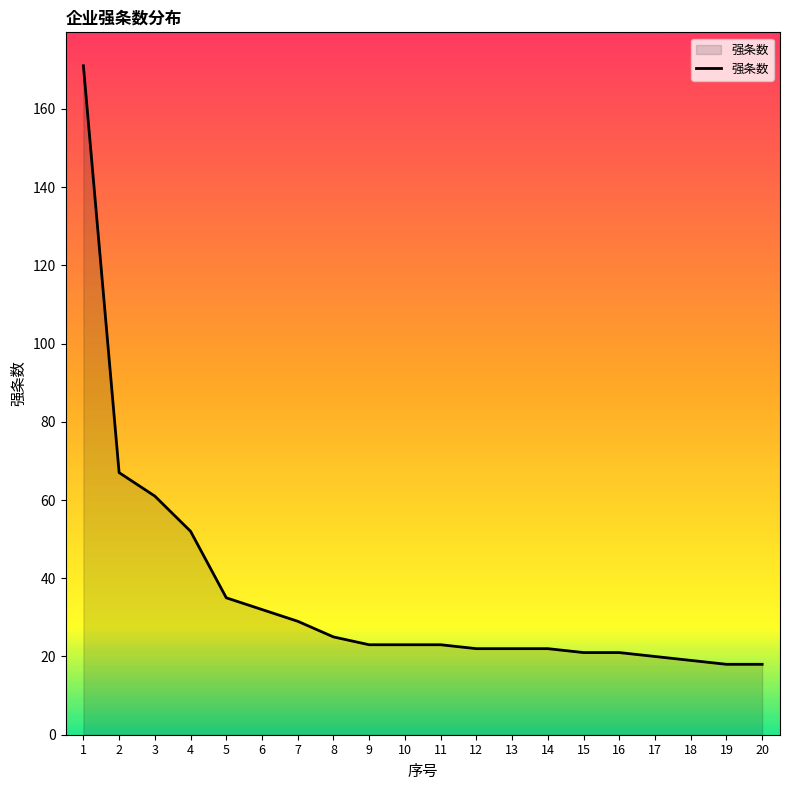

Read the value at 1.

171